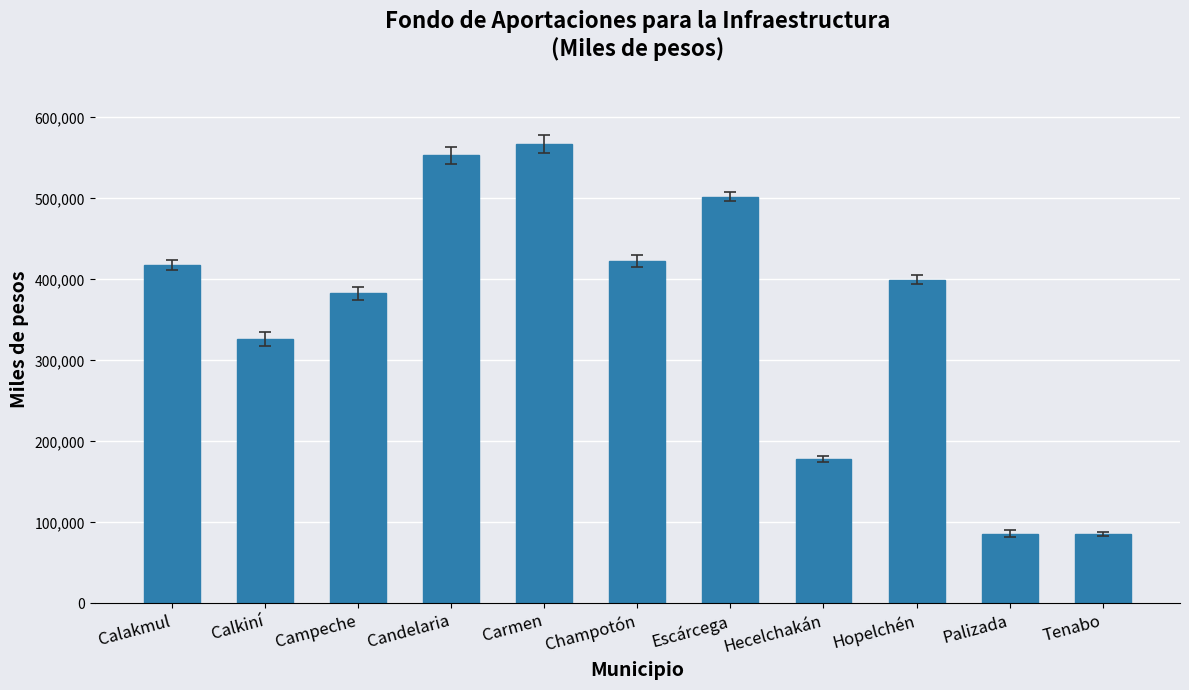

What is the change in value from Campeche to Palizada?

-296787